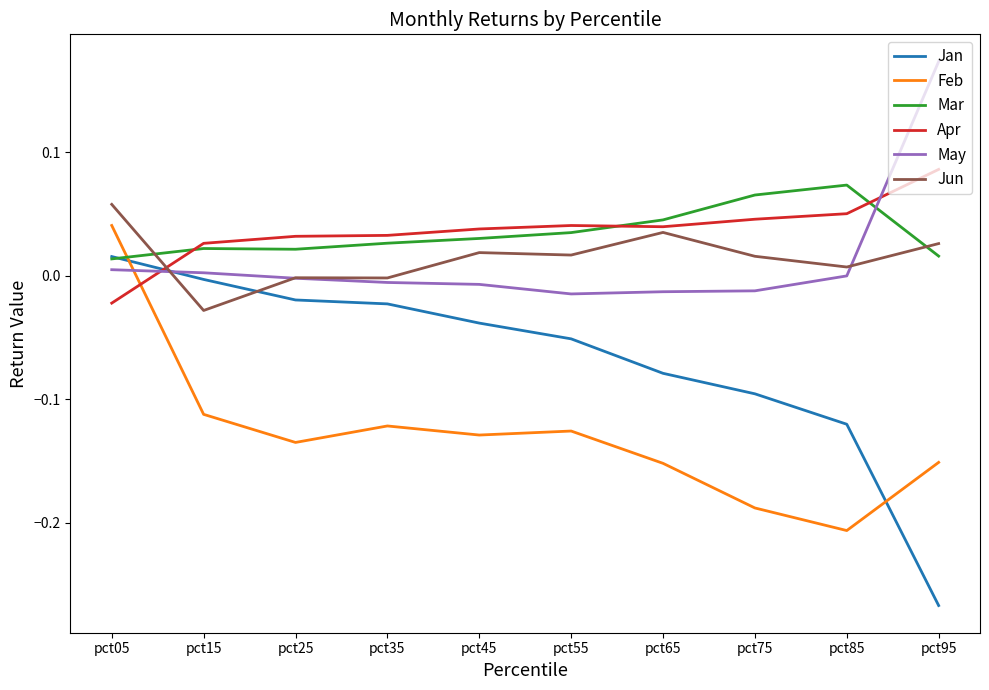

How many intersections are there between Jan and Feb?

2